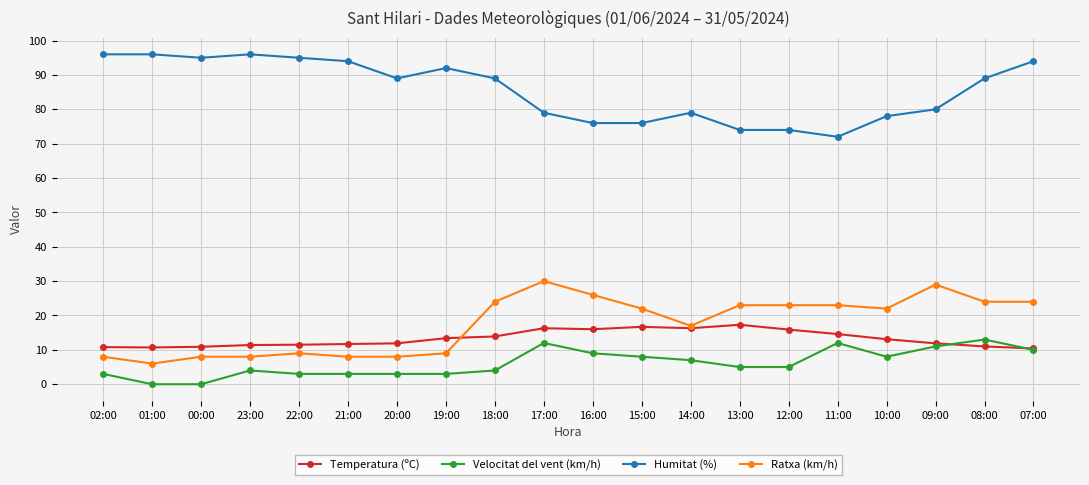

At which label does Ratxa (km/h) first exceed 22?

18:00